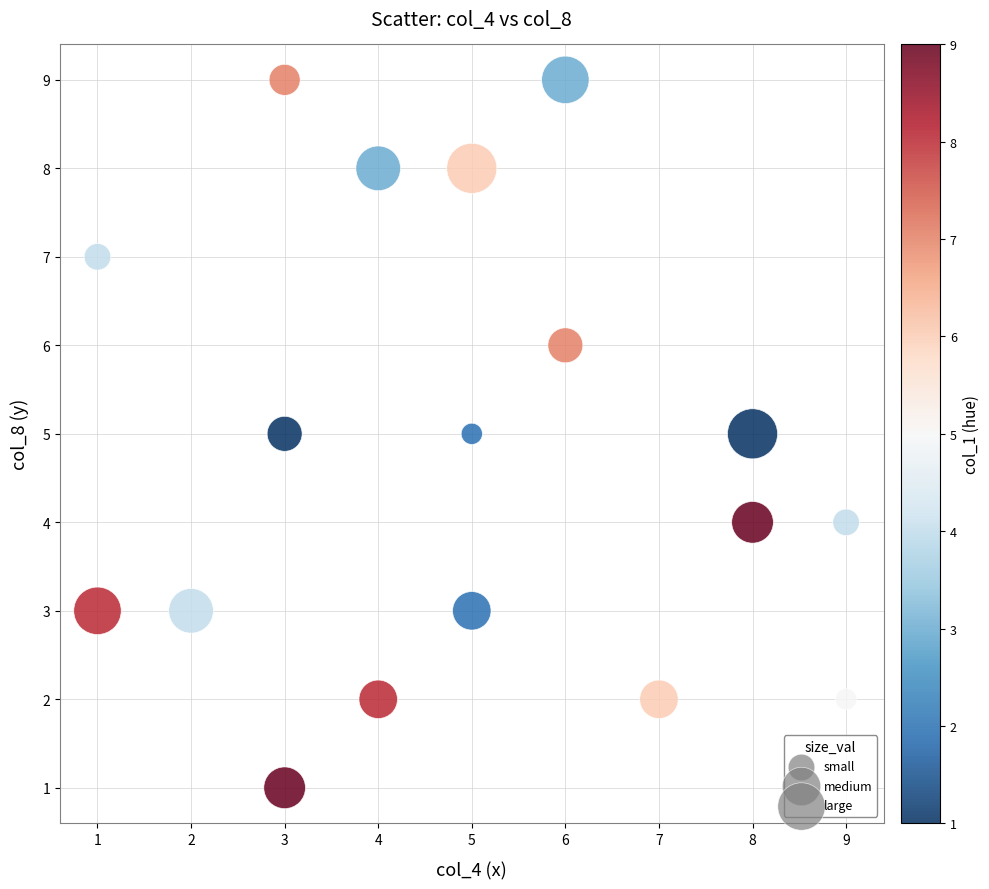

What is the range of Y values (max minus min)?

8